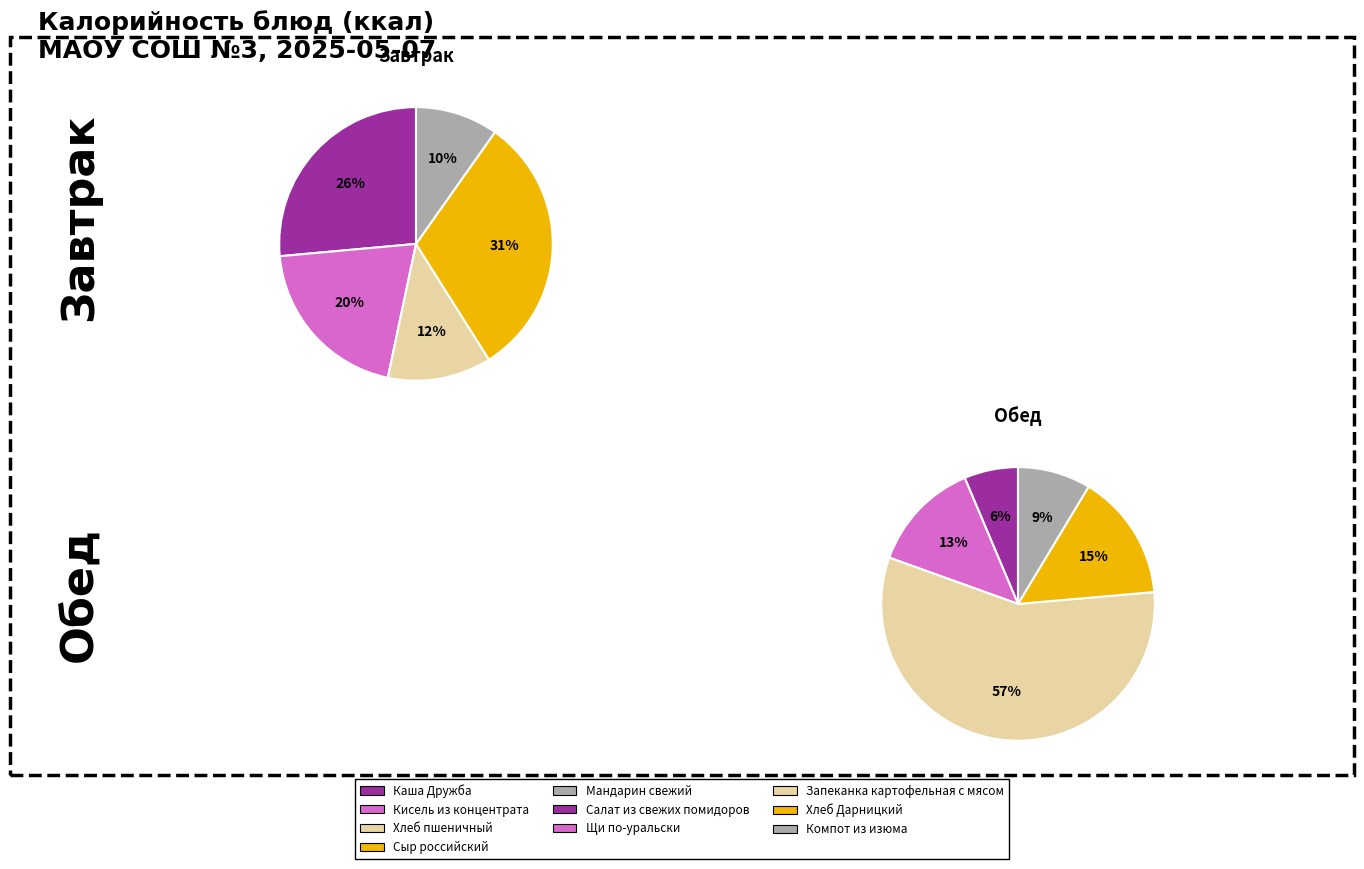

The Щи по-уральски slice represents 14% of the pie. True or false?

False